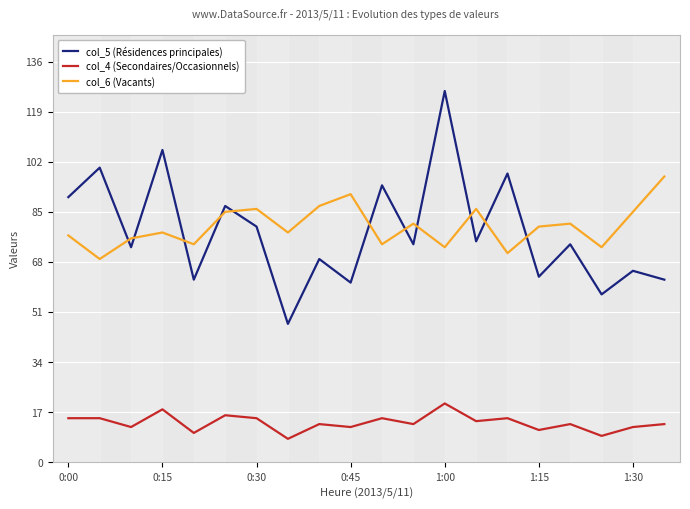

What is the approximate value of col_6 (Vacants) at 0:00, to the nearest 5?

75